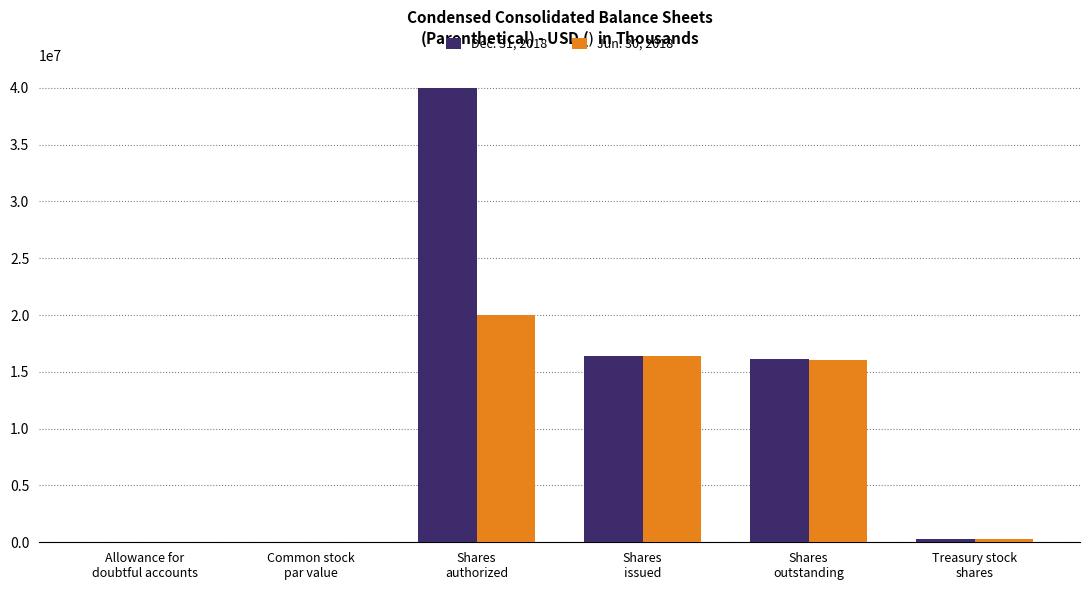

Between Allowance for
doubtful accounts and Shares
authorized, which series saw the biggest shift?

Dec. 31, 2018